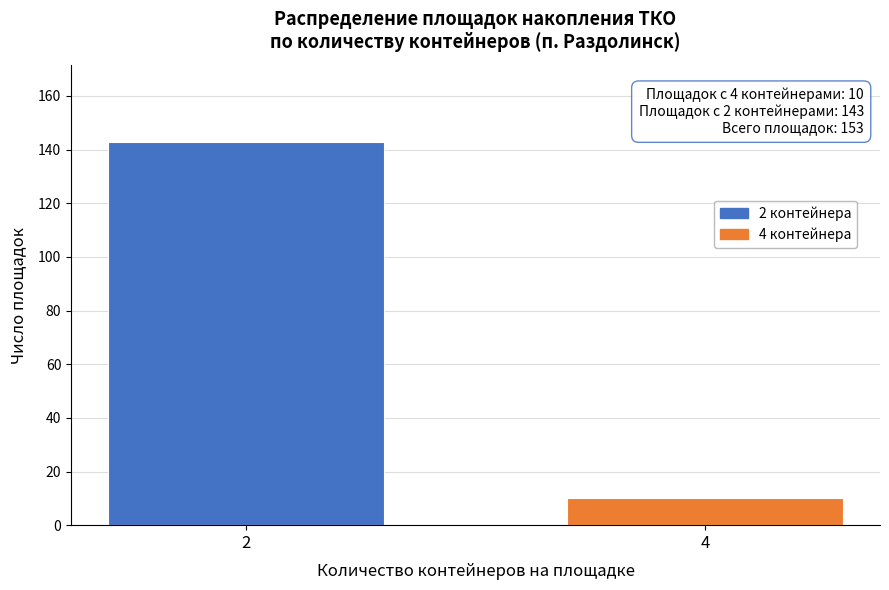

Reading left to right, transcribe all the data shown in this chart.

2=143	4=10